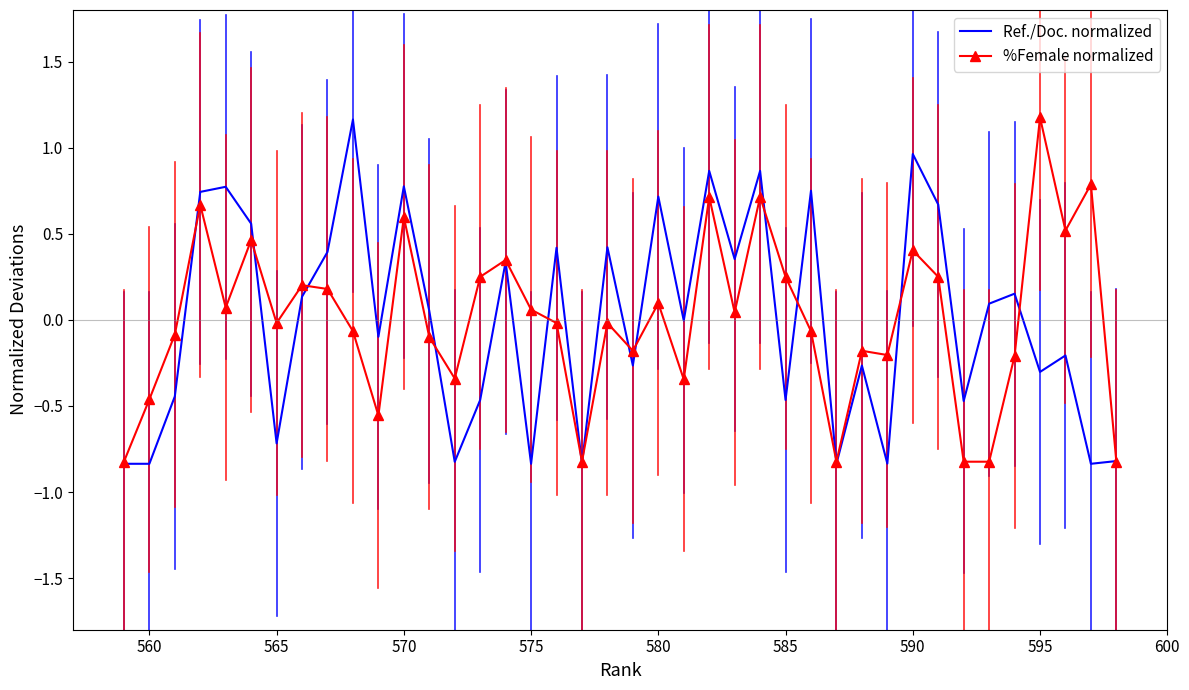

Rank the series by their maximum value, from highest to lowest.

%Female normalized, Ref./Doc. normalized